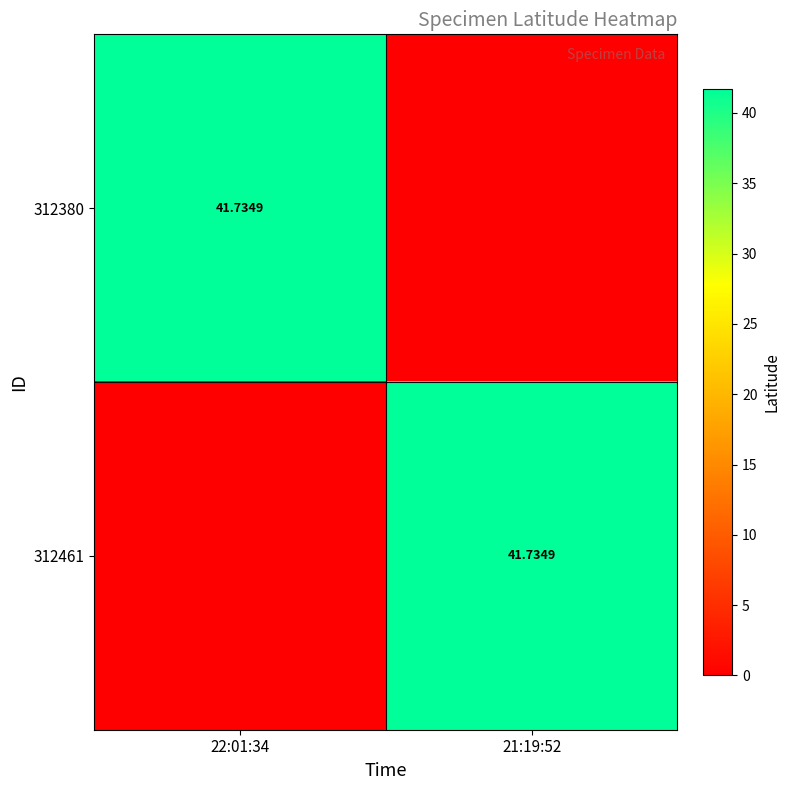

At 22:01:34, list the series in order from smallest to largest.

312461, 312380